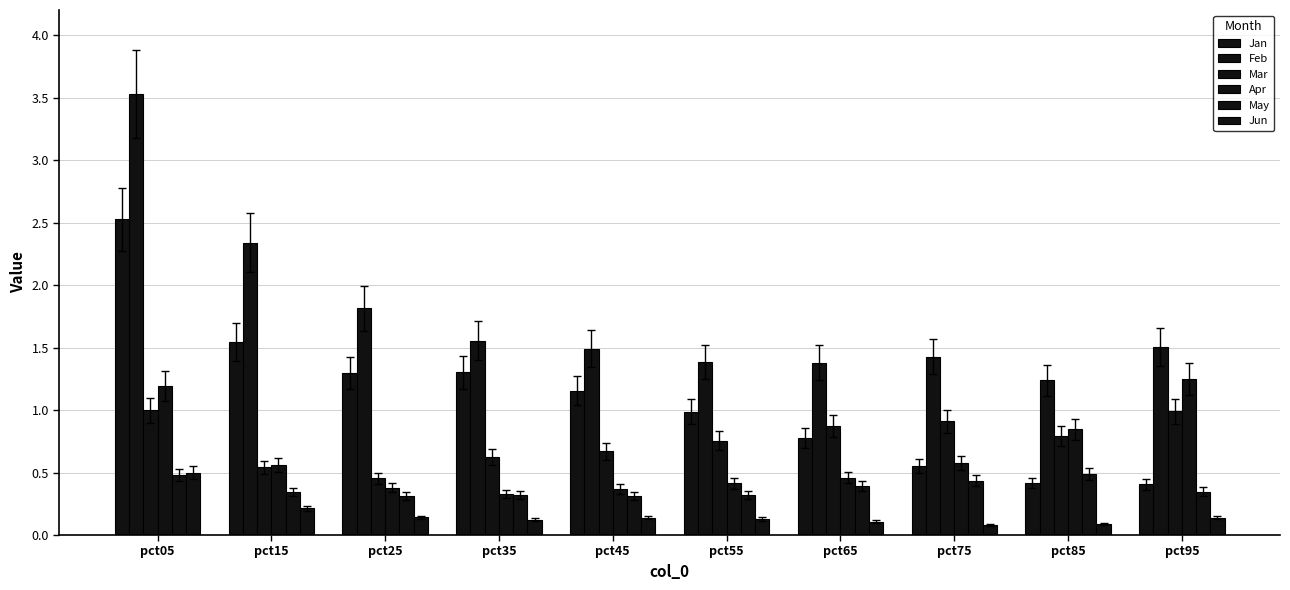

What is the difference between the Jan values at pct65 and pct95?

0.4